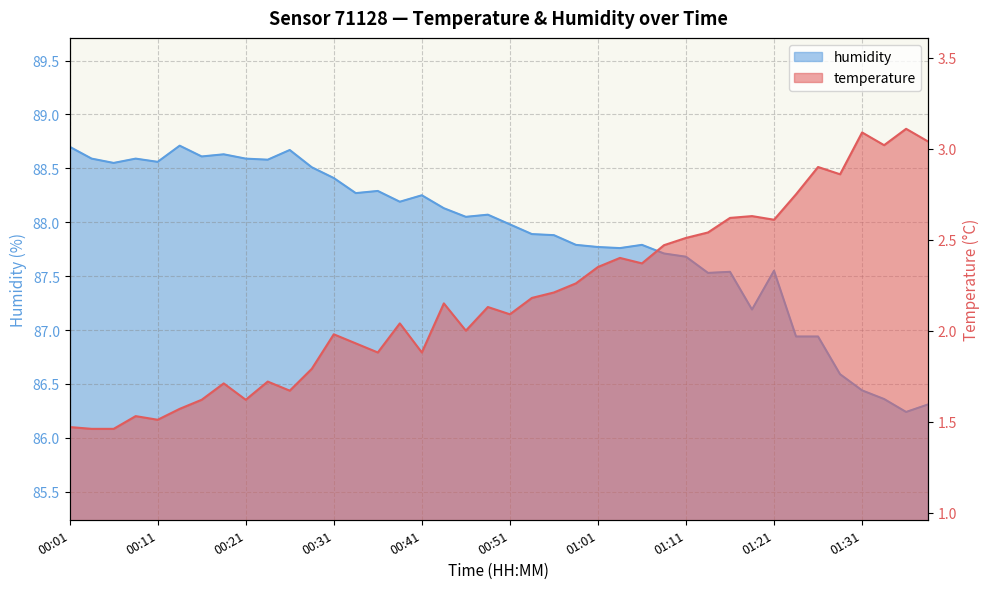

How many lines are shown in the chart?

2